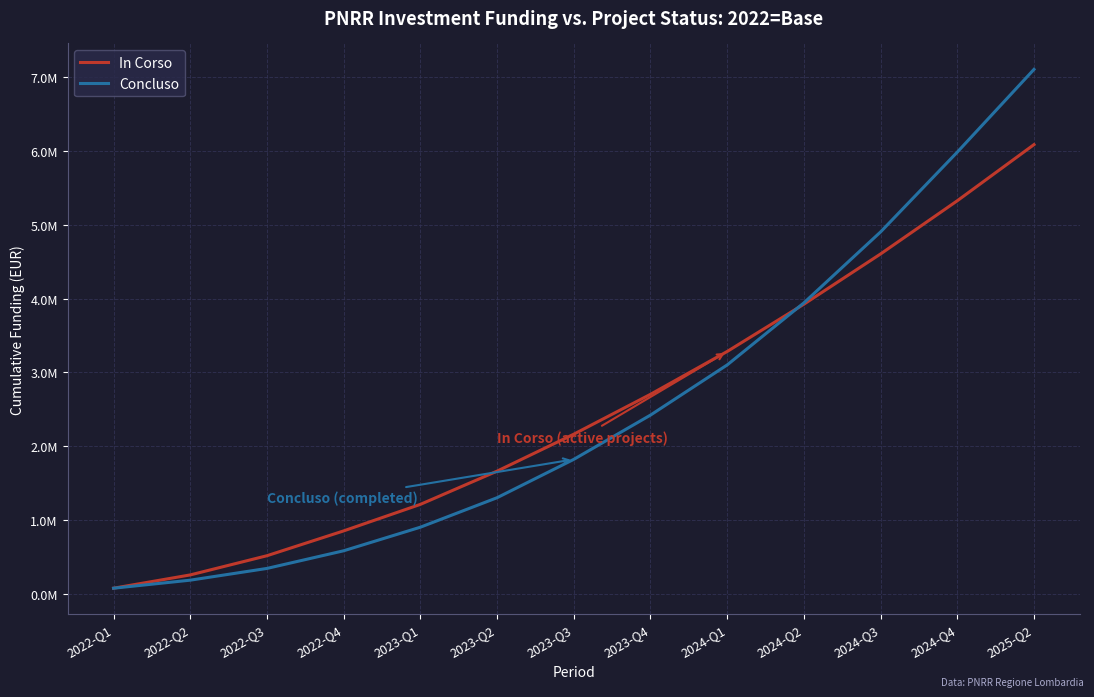

The value of Concluso at 2022-Q2 is 289593. True or false?

False